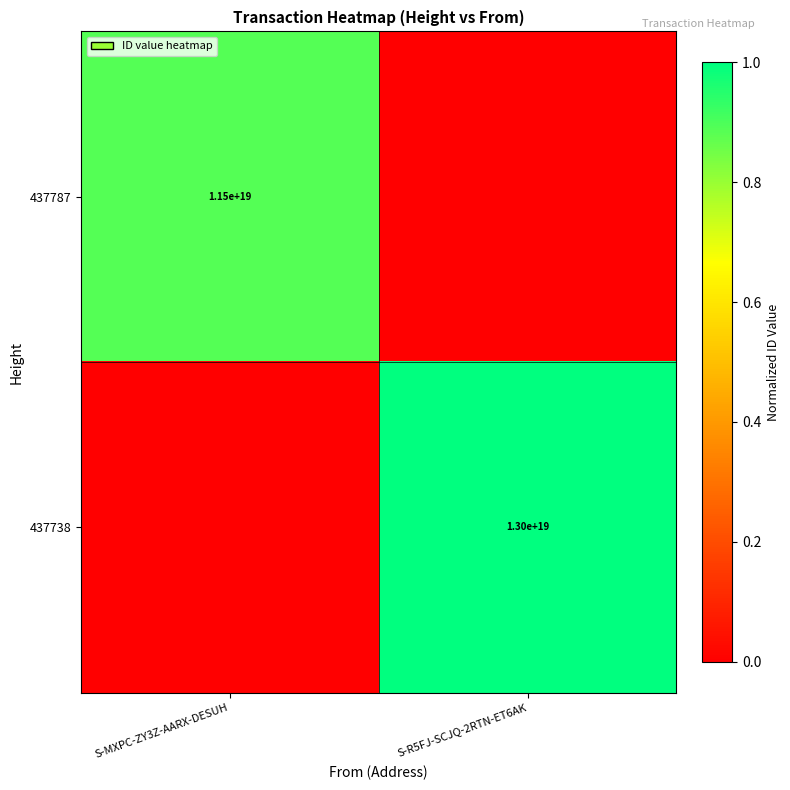

The value of 437738 at S-R5FJ-SCJQ-2RTN-ET6AK is 13000000000000000000. True or false?

True